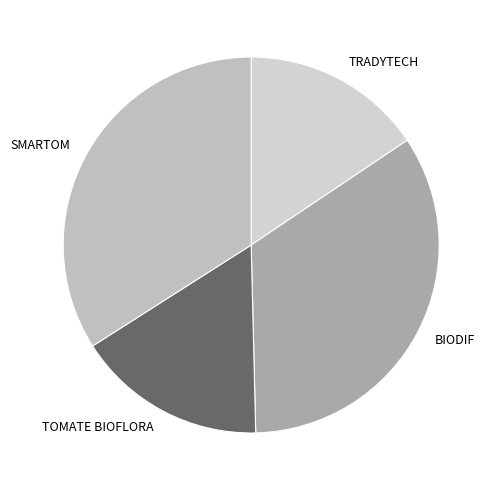

Is BIODIF the majority of the pie?

No